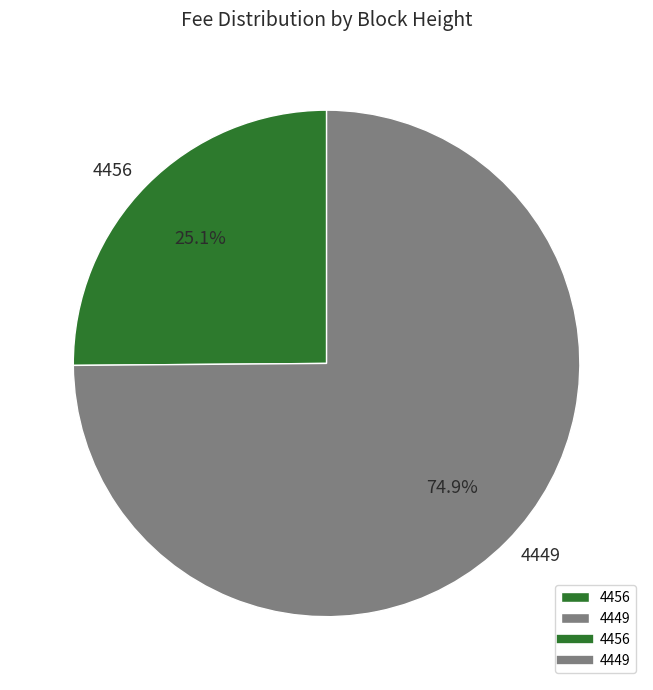

To the nearest percent, what is the difference between the 4449 and 4456 slice percentages?

50%